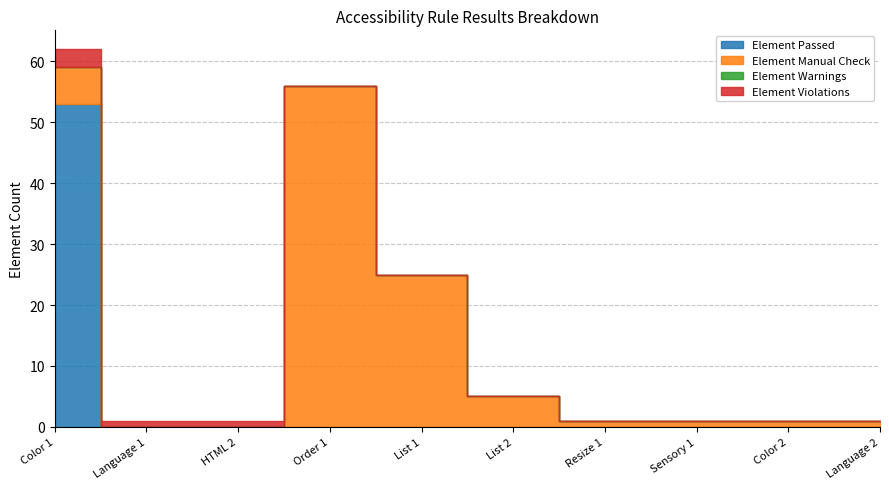

Reading left to right, transcribe all the data shown in this chart.

Element Passed: Color 1=53	Language 1=0	HTML 2=0	Order 1=0	List 1=0	List 2=0	Resize 1=0	Sensory 1=0	Color 2=0	Language 2=0
Element Manual Check: Color 1=6	Language 1=0	HTML 2=0	Order 1=56	List 1=25	List 2=5	Resize 1=1	Sensory 1=1	Color 2=1	Language 2=1
Element Warnings: Color 1=0	Language 1=0	HTML 2=0	Order 1=0	List 1=0	List 2=0	Resize 1=0	Sensory 1=0	Color 2=0	Language 2=0
Element Violations: Color 1=3	Language 1=1	HTML 2=1	Order 1=0	List 1=0	List 2=0	Resize 1=0	Sensory 1=0	Color 2=0	Language 2=0